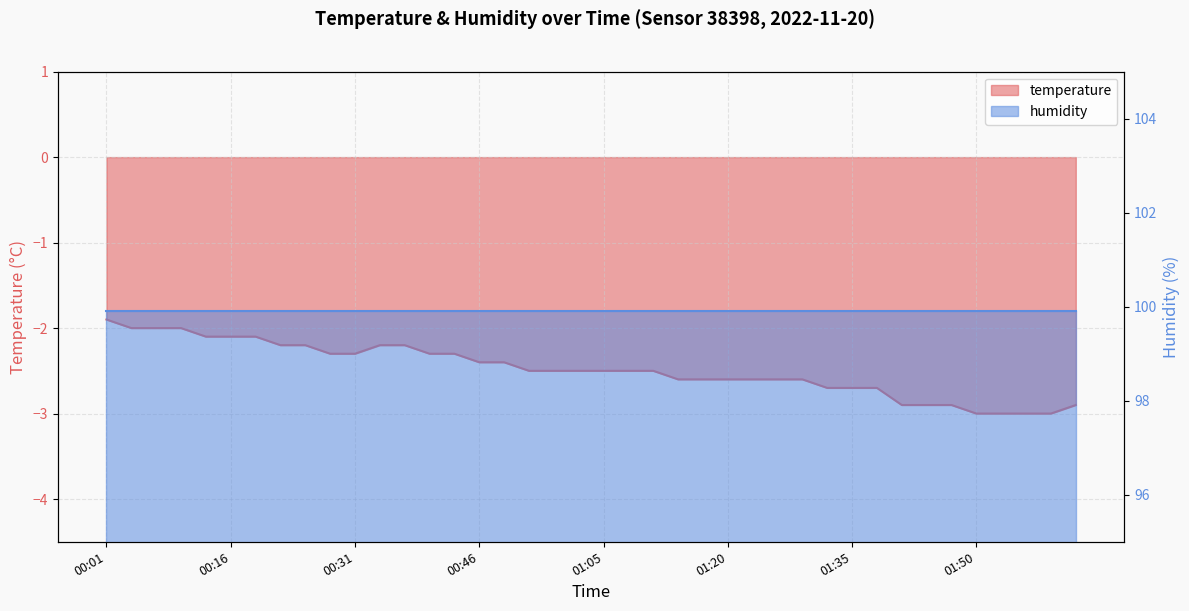

What is the sum of all values?

-99.3